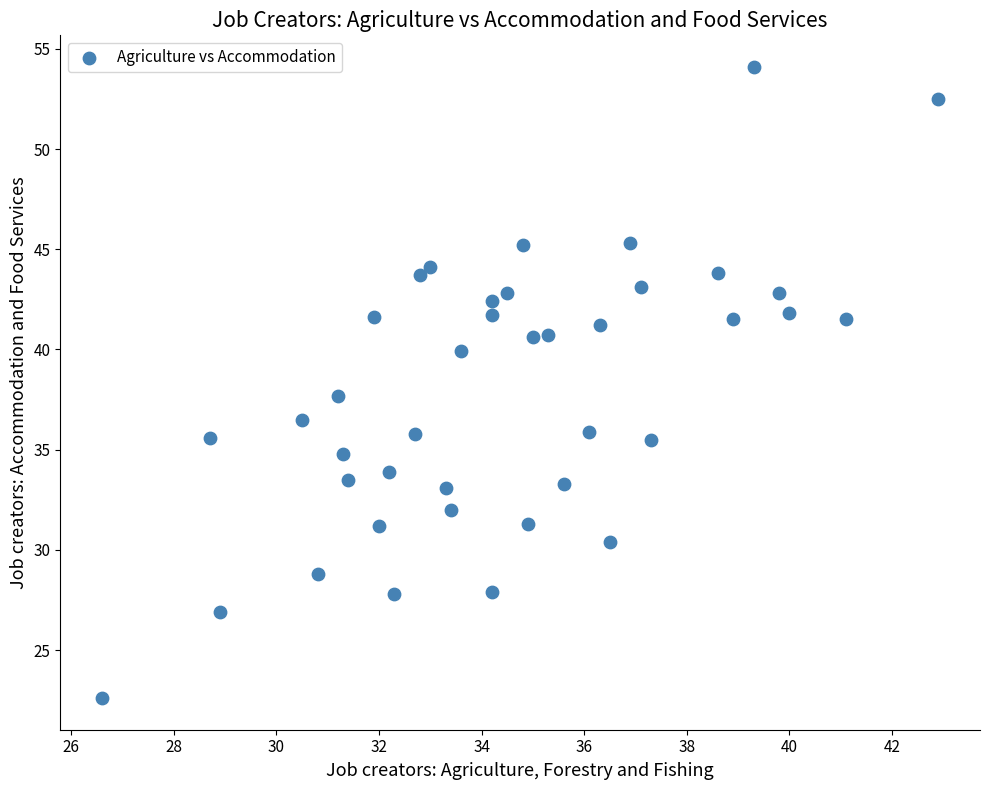

What is the range of Y values (max minus min)?

31.5